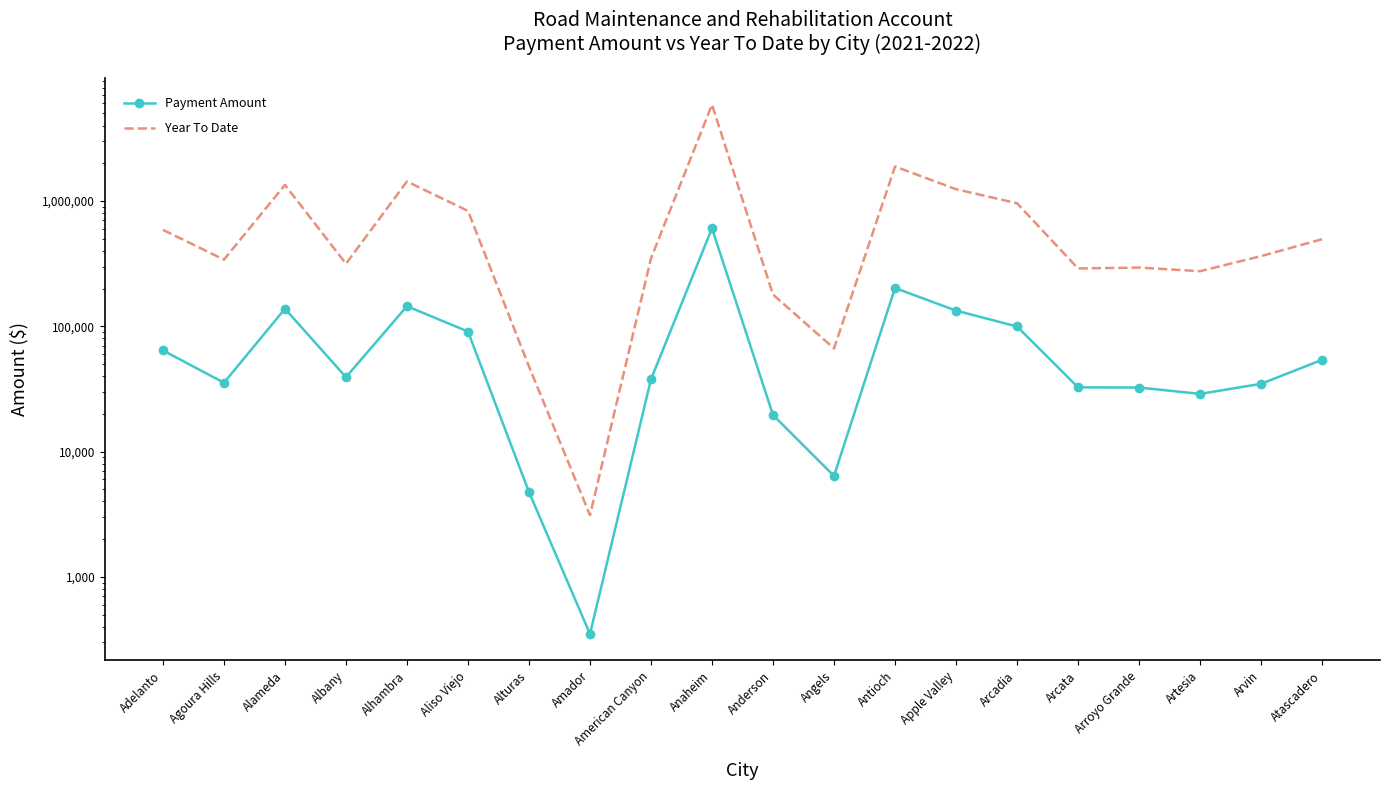

Count the number of data series in this chart.

2